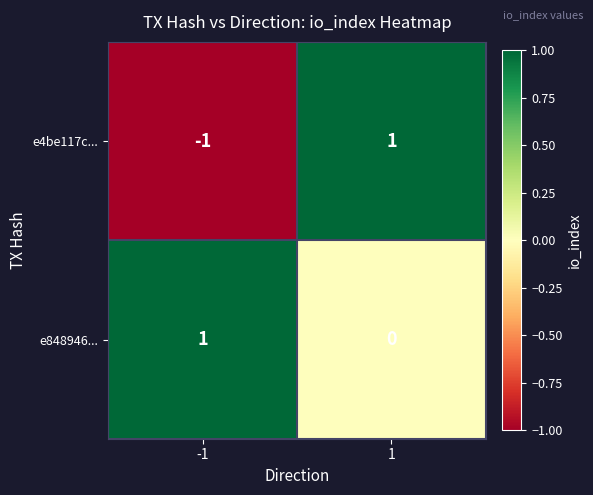

Which series changed the most between -1 and 1?

e4be117c...